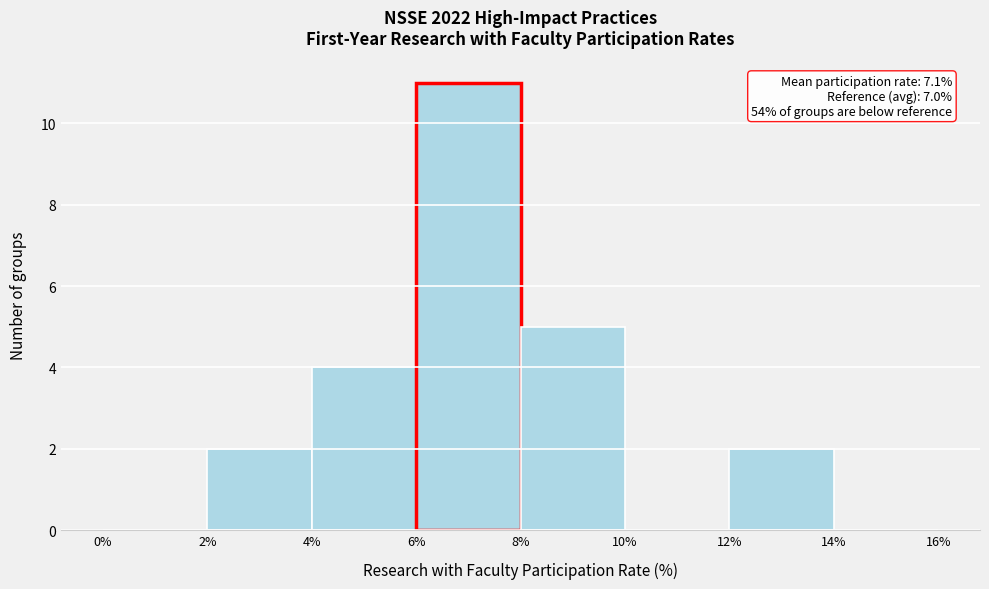

Over which range of the x-axis is the bar tallest?

6% to 8%